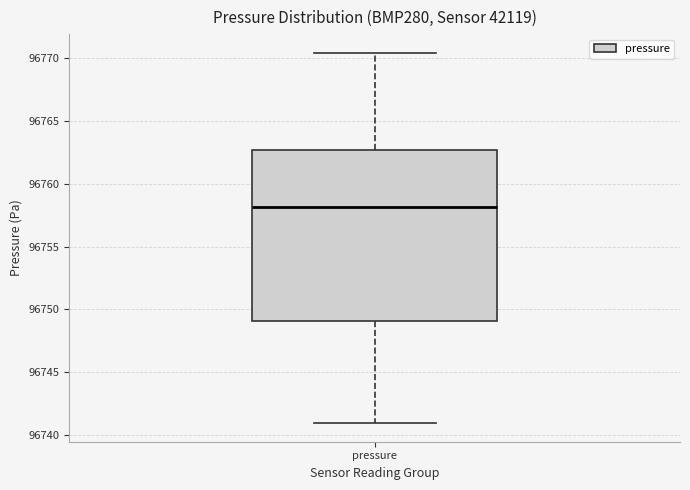

Transcribe this box plot: give where the median line is, the range the box spans, and where the two whiskers end, as read against the y-axis. The values are not printed on the chart, so give them approximately, as read against the axis.

median 96758.0, box 96749.0 to 96762.5, whiskers 96741.0 to 96770.5